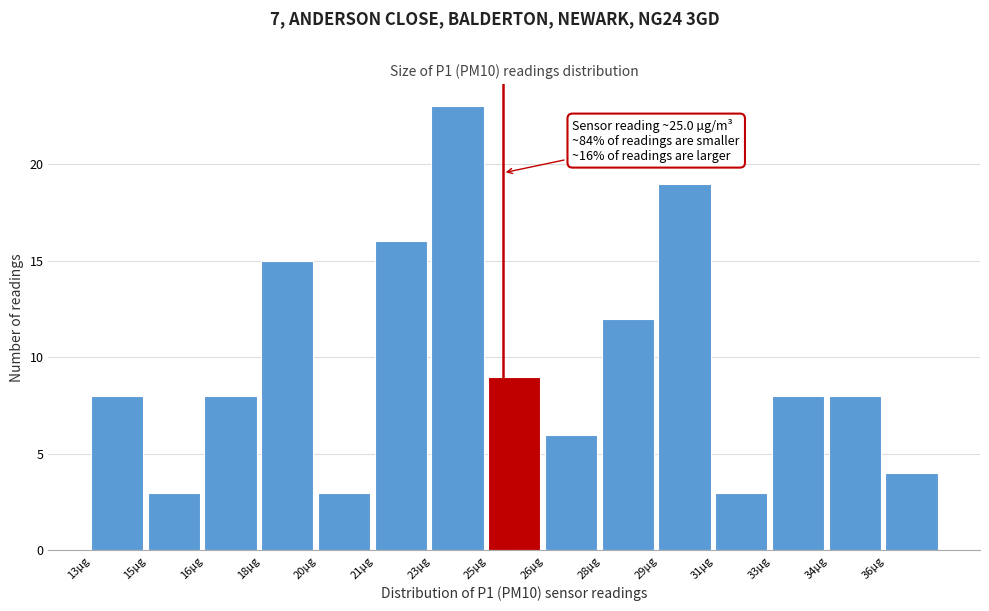

Reading left to right, list all the values displayed in this chart.

8	3	8	15	3	16	23	9	6	12	19	3	8	8	4